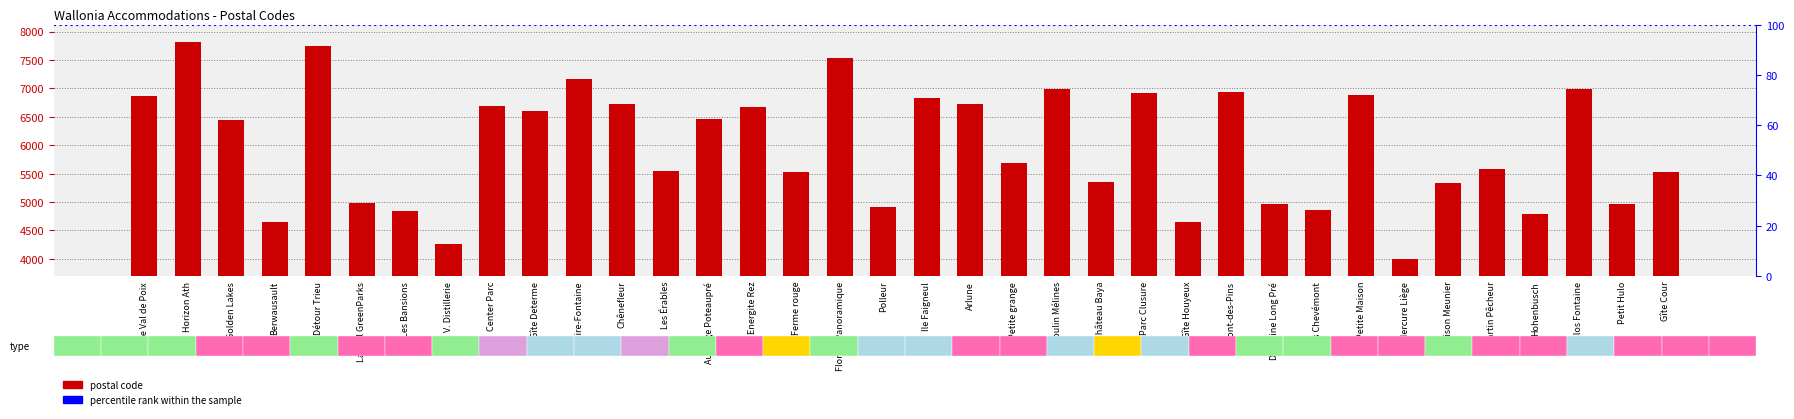

Approximately how many times larger is the value at Holiday village & resort compared to Cottage?

1.1